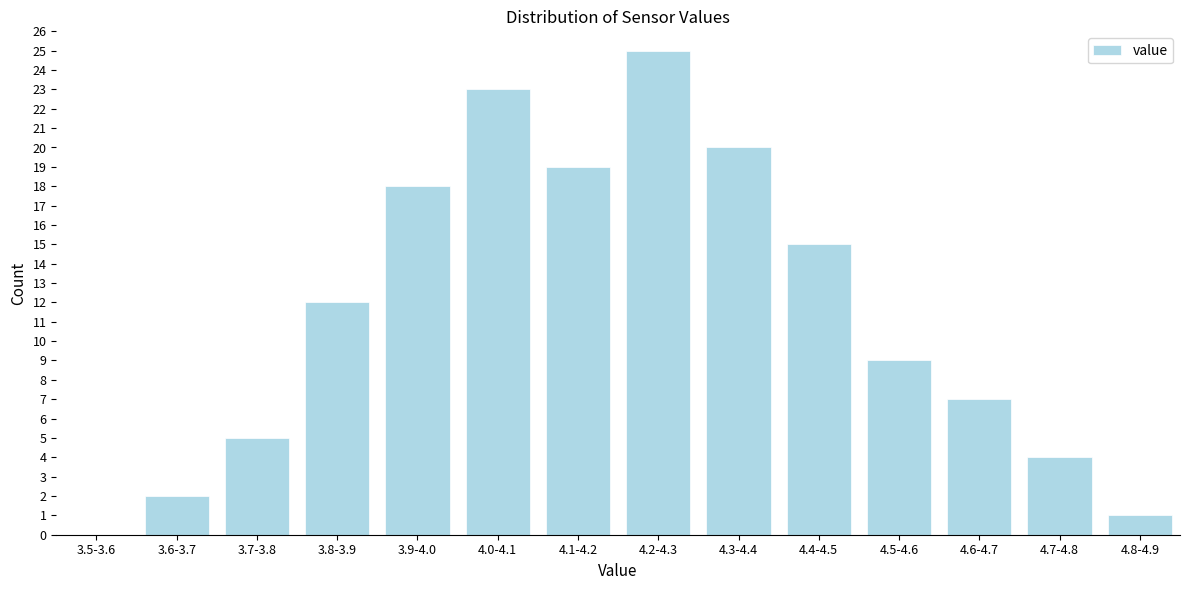

Reading left to right, extract all data points from this chart.

3.5-3.6=0	3.6-3.7=2	3.7-3.8=5	3.8-3.9=12	3.9-4.0=18	4.0-4.1=23	4.1-4.2=19	4.2-4.3=25	4.3-4.4=20	4.4-4.5=15	4.5-4.6=9	4.6-4.7=7	4.7-4.8=4	4.8-4.9=1